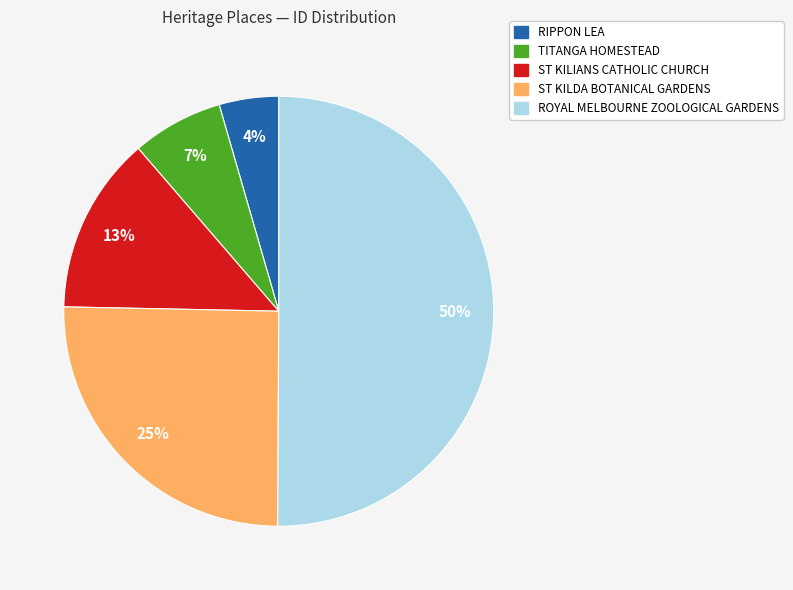

To the nearest percent, what percentage of the pie is ST KILDA BOTANICAL GARDENS?

25%